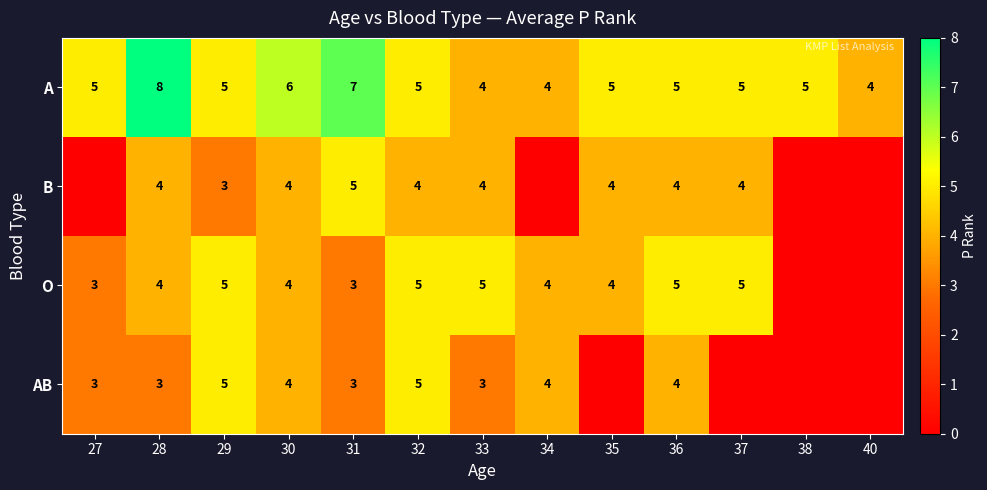

What value does the A series have at 34?

4